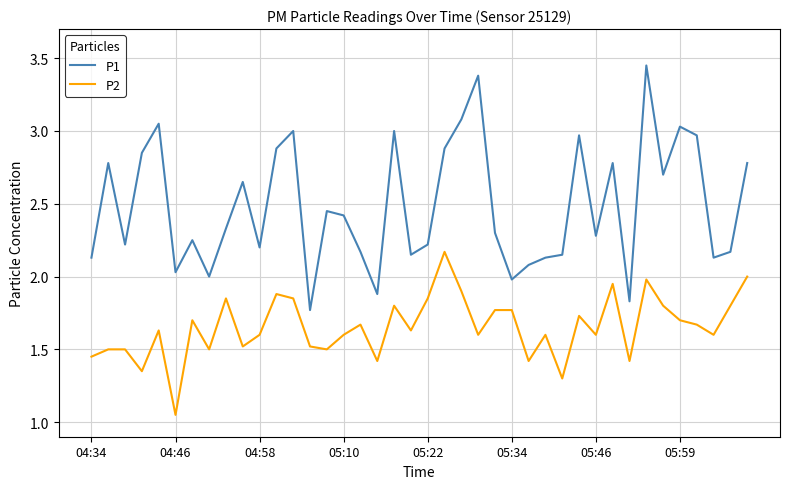

How many lines are shown in the chart?

2